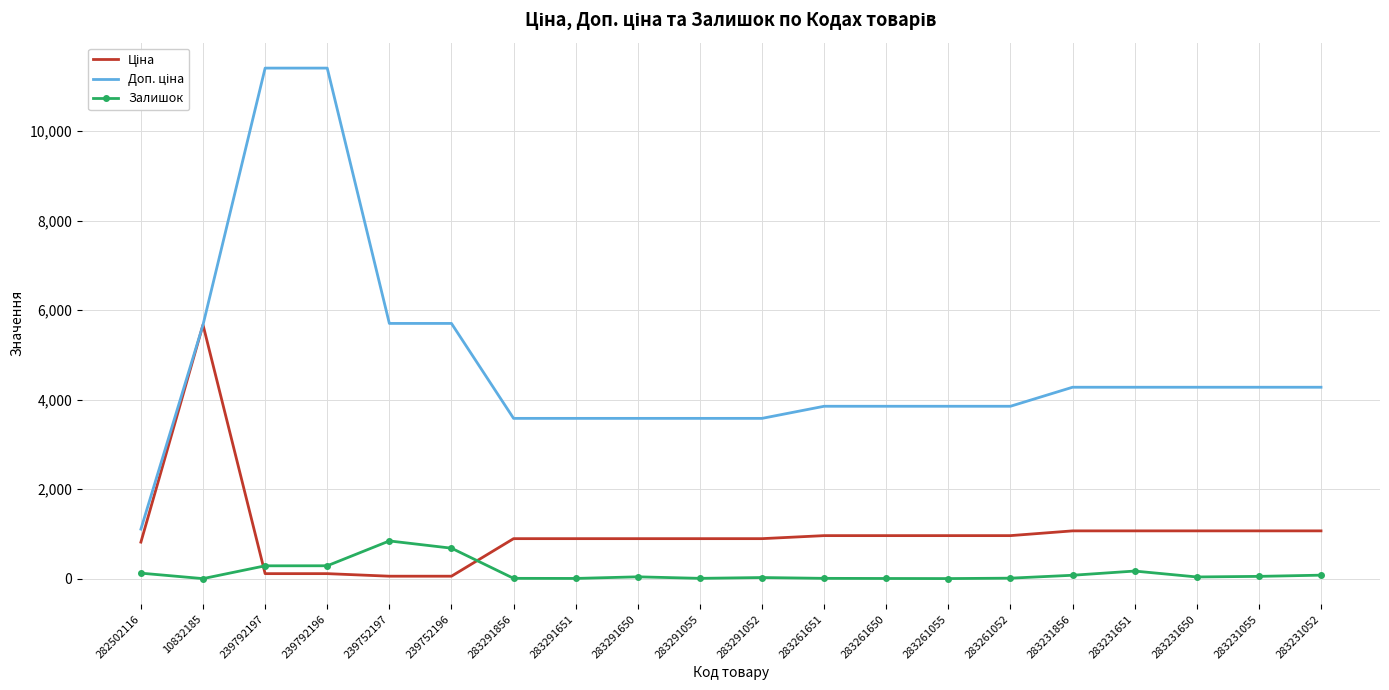

What position from the right is 283261650?

8